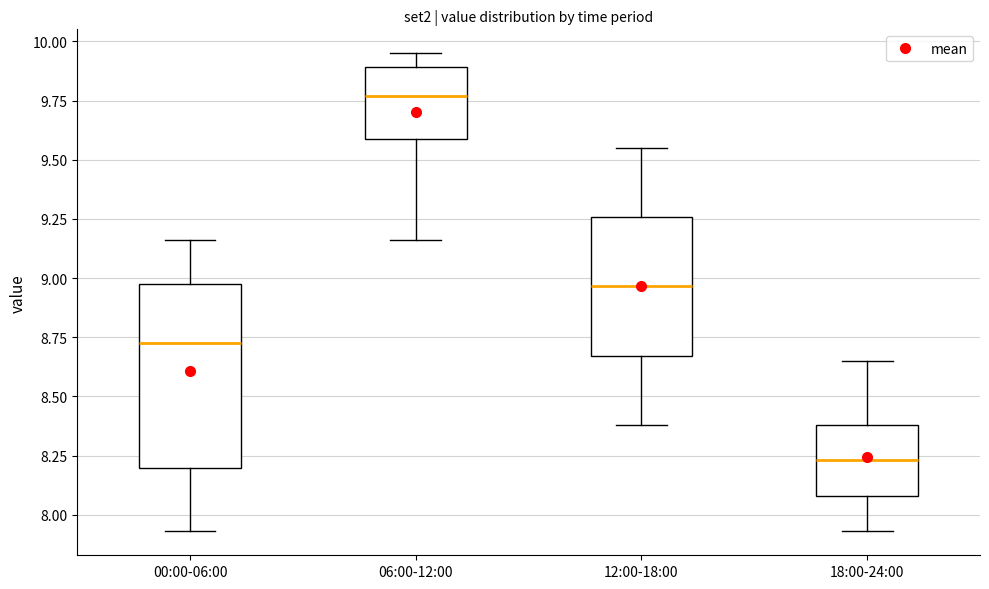

Which box's median line is the highest?

06:00-12:00